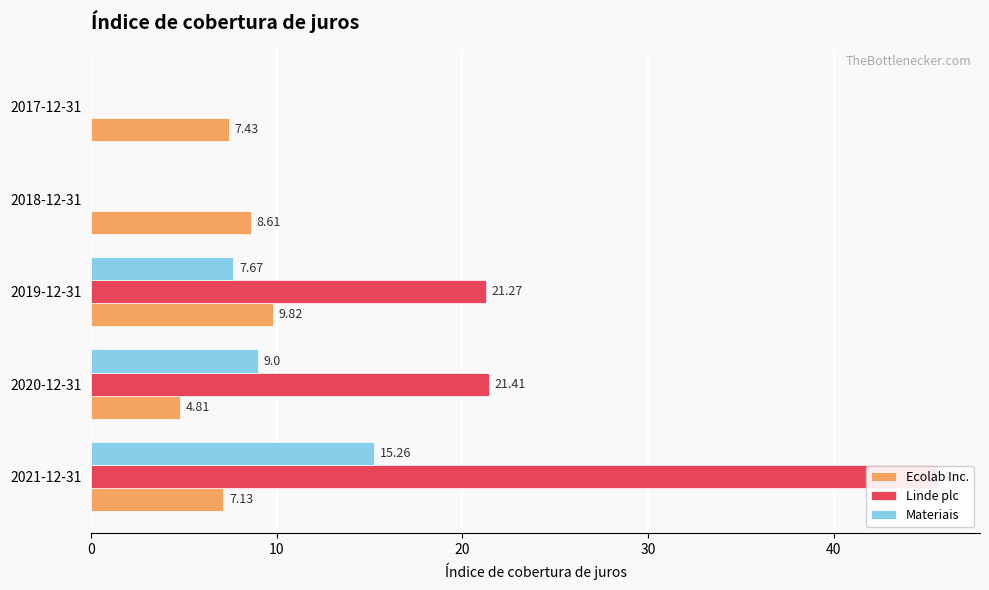

Which has a higher value, 2021-12-31 or 2018-12-31?

2018-12-31